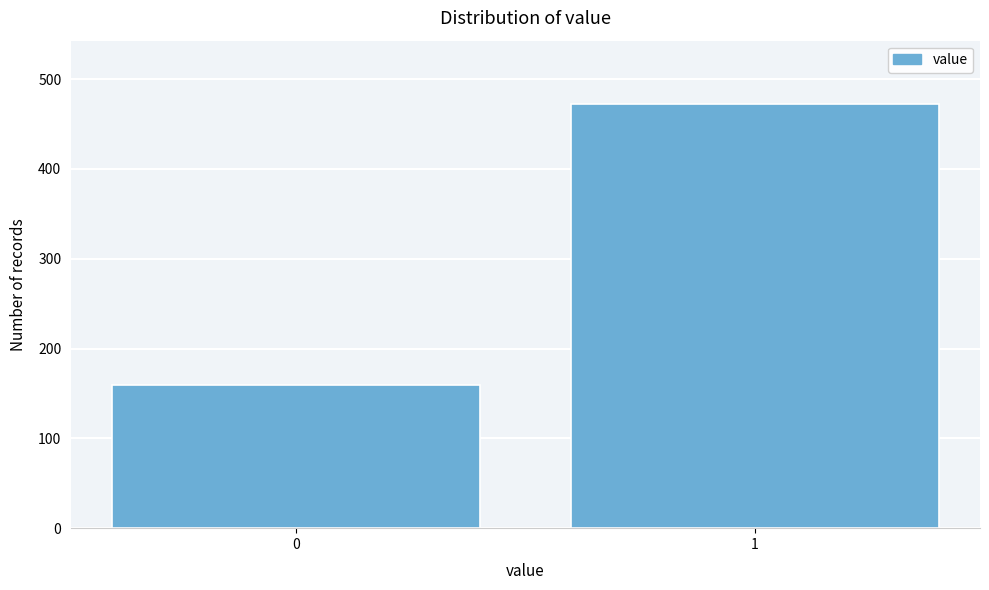

Reading right to left, transcribe all the data shown in this chart.

472	159